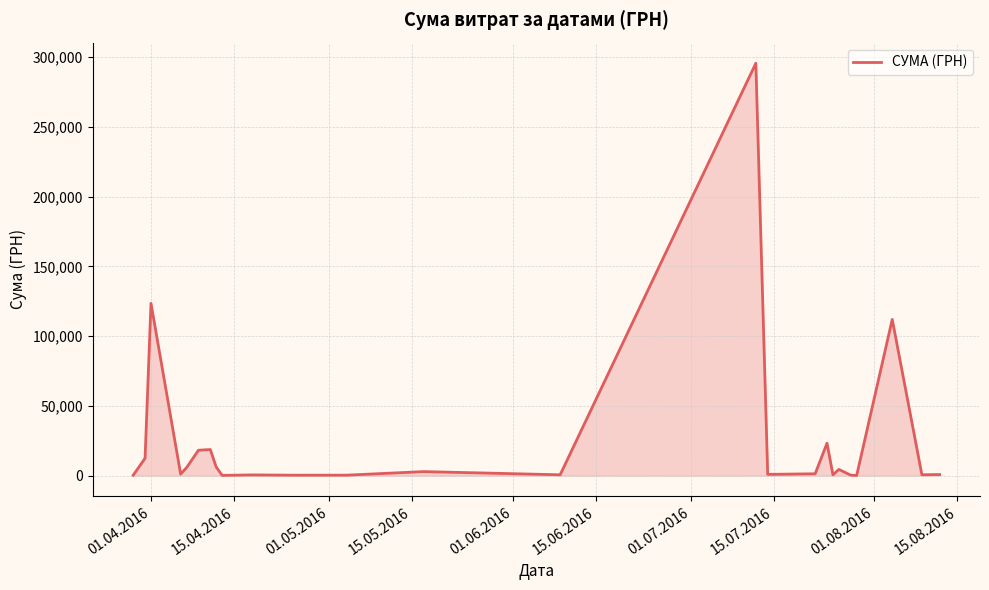

What is the maximum value shown in the chart?

295638.6